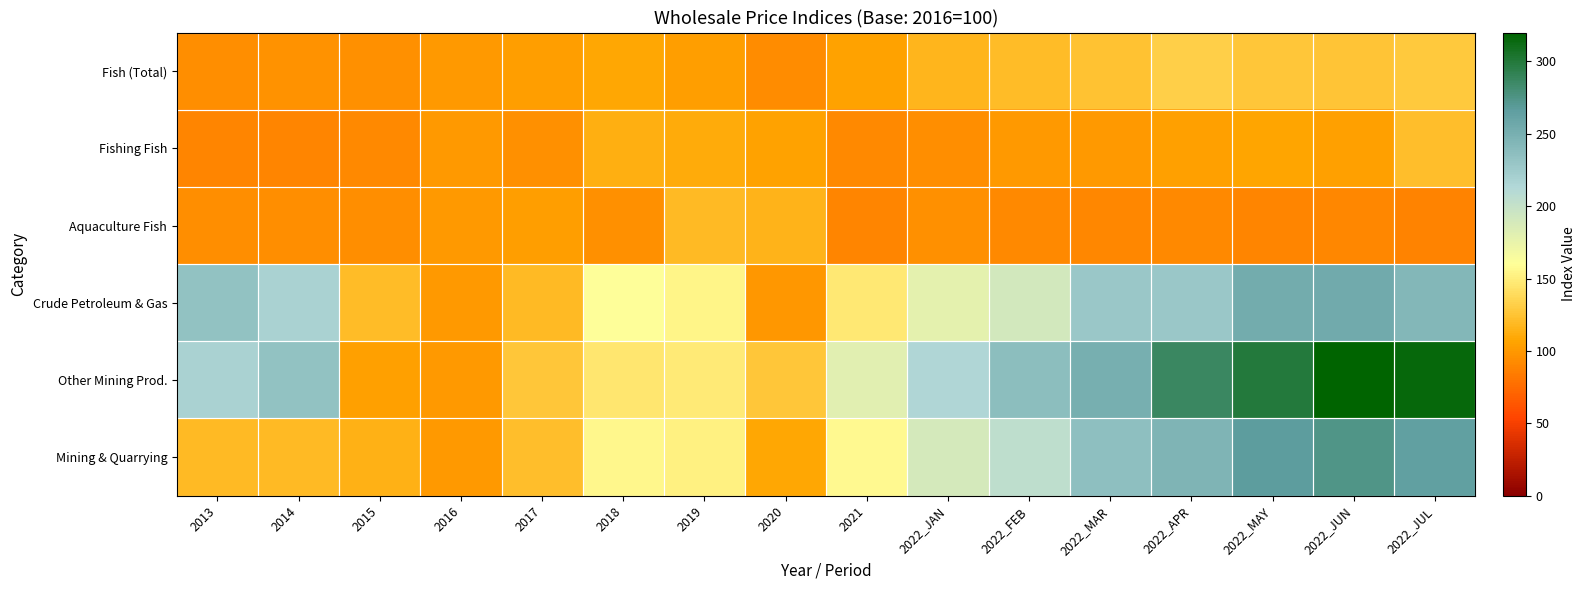

What is the spread (max minus min) of values at 2013?

143.3